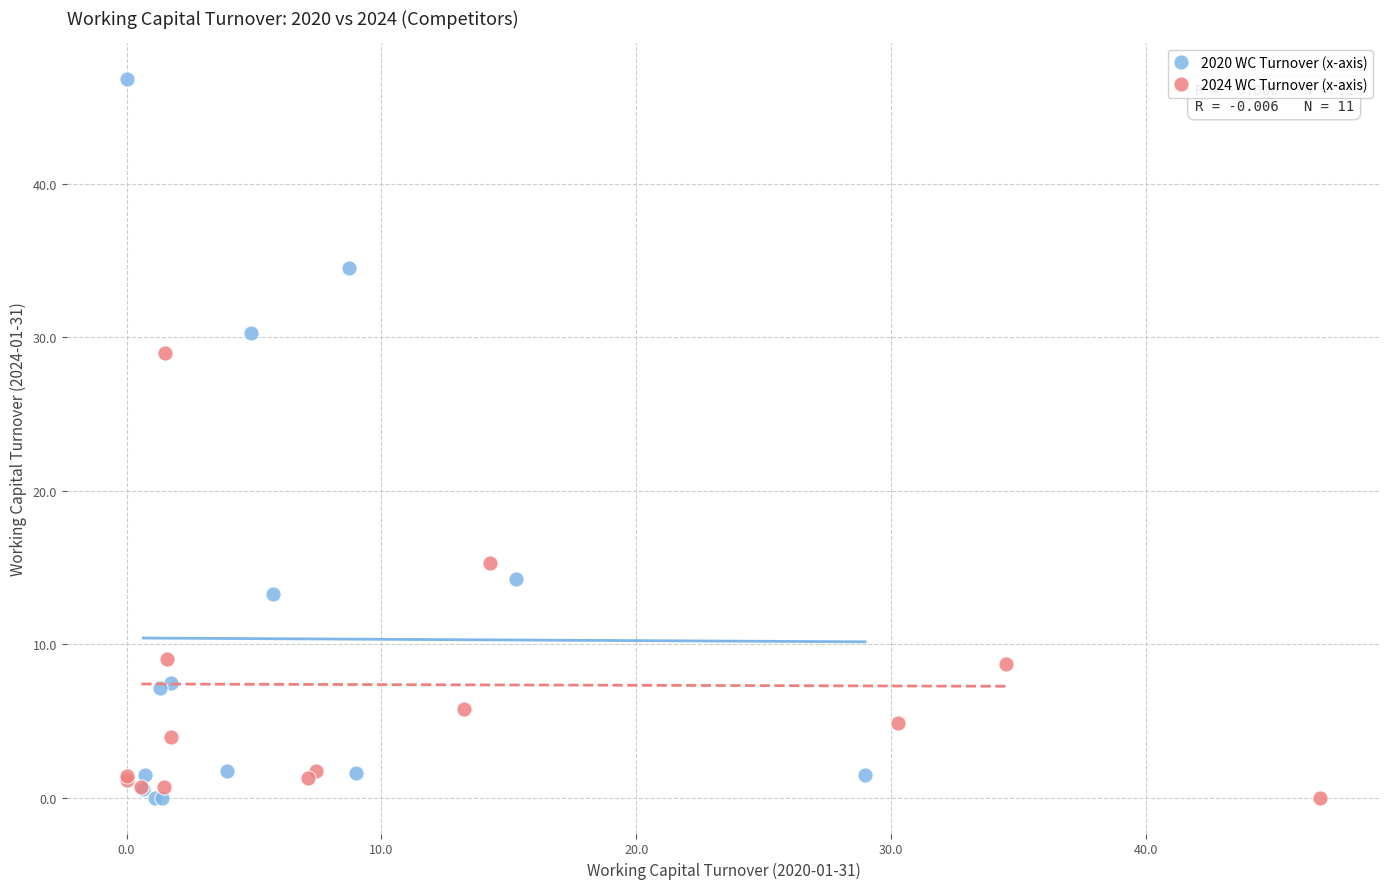

Which series has the widest spread of Y values?

2020 WC Turnover (x-axis)